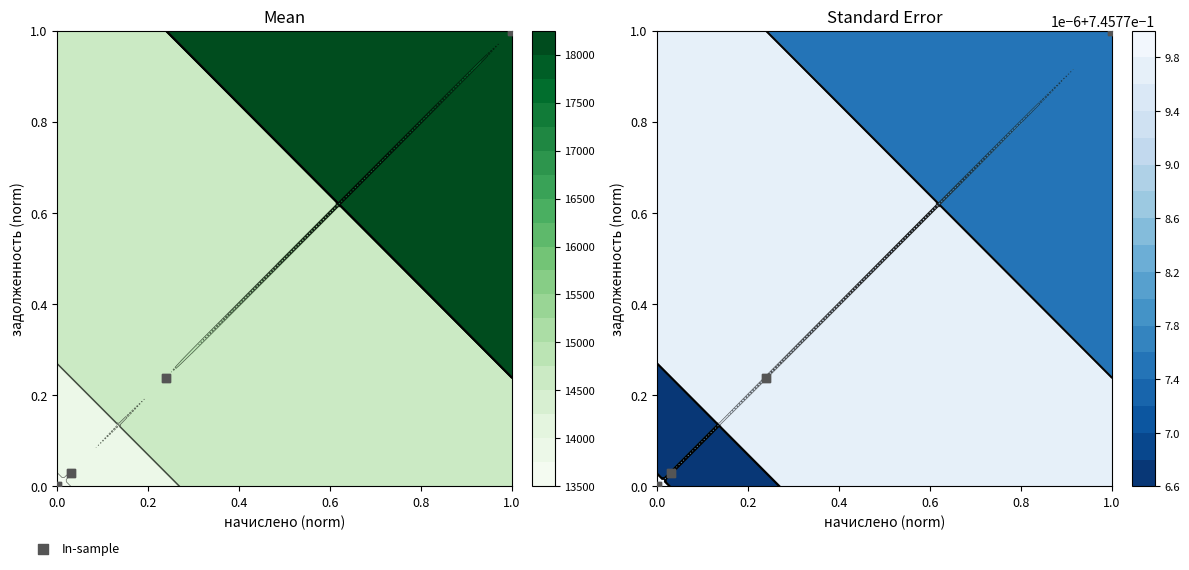

Reading right to left, transcribe all the data shown in this chart.

0.0	1.0	0.2	0.0	0.0	1.0	0.2	0.0